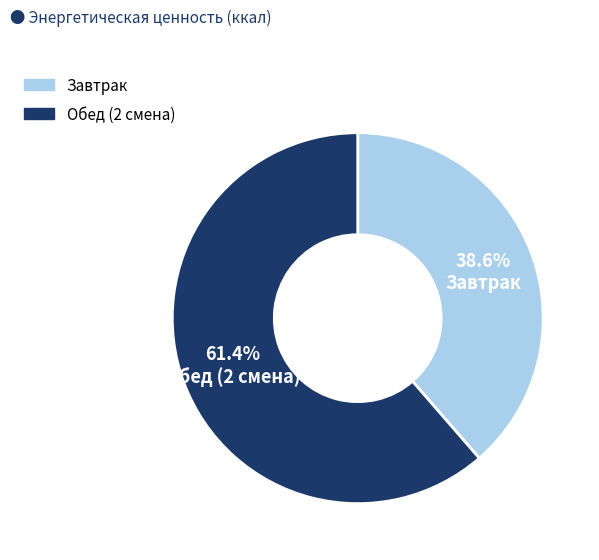

To the nearest percent, what portion does Обед (2 смена) represent?

61%